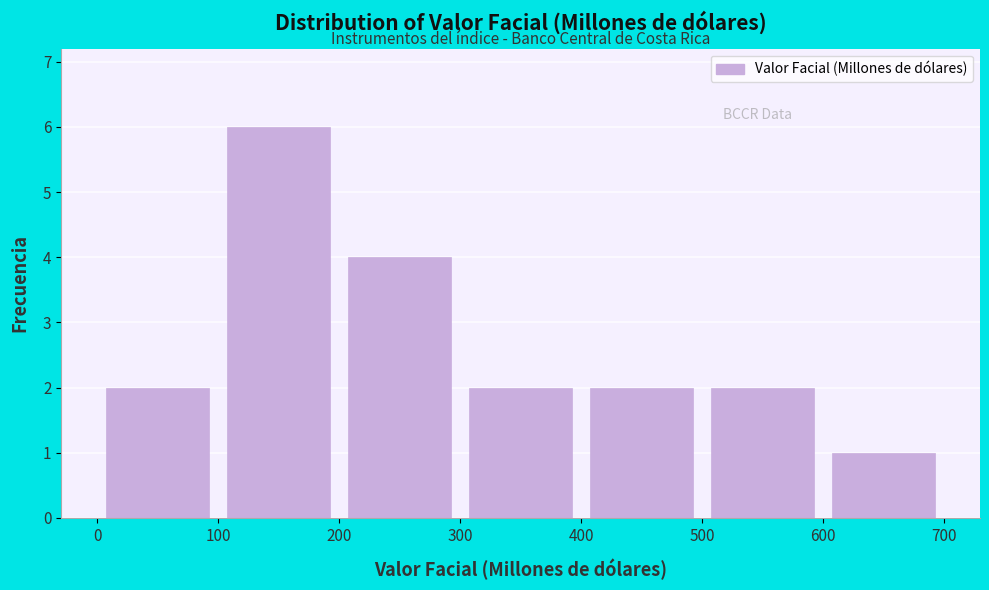

Reading left to right, transcribe this chart: for each bar, give the range it covers on the x-axis and its height. The values are not printed on the chart, so give them approximately, as read against the axis.

0 to 100: 2
100 to 200: 6
200 to 300: 4
300 to 400: 2
400 to 500: 2
500 to 600: 2
600 to 700: 1